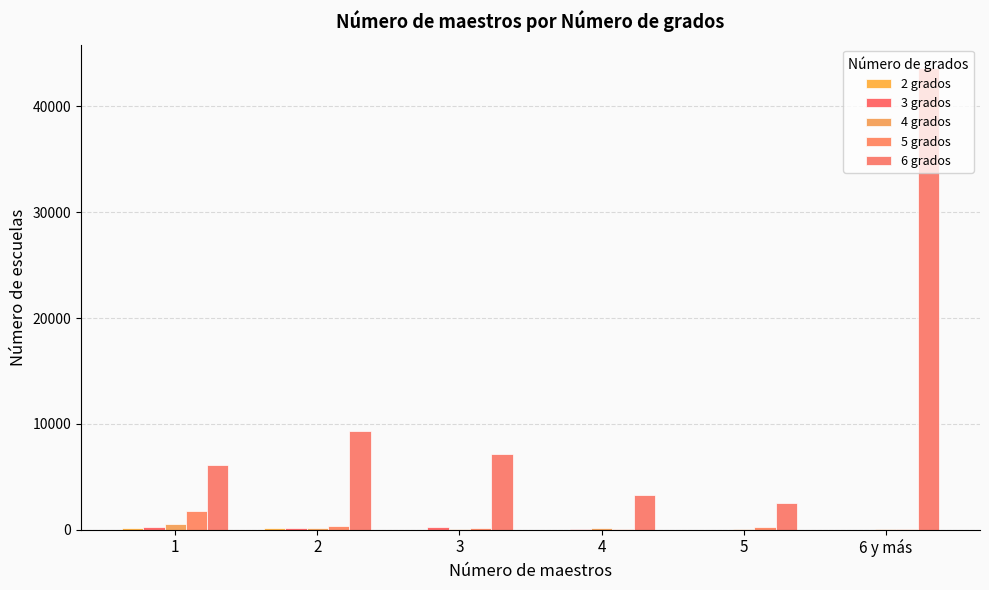

Between 4 and 3, which is larger?

3